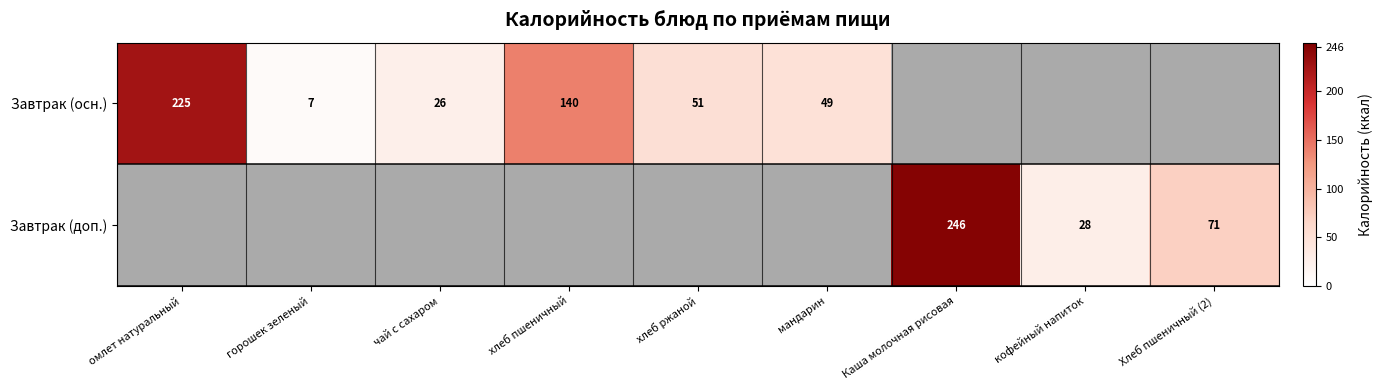

The Завтрак (осн.) series shows 337 at омлет натуральный. True or false?

False